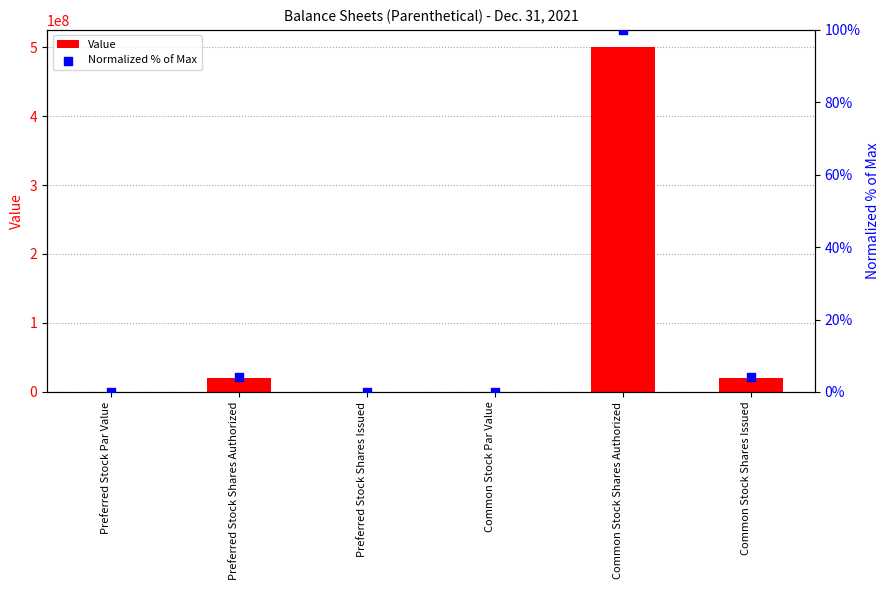

Which series contains the highest Y value?

Value